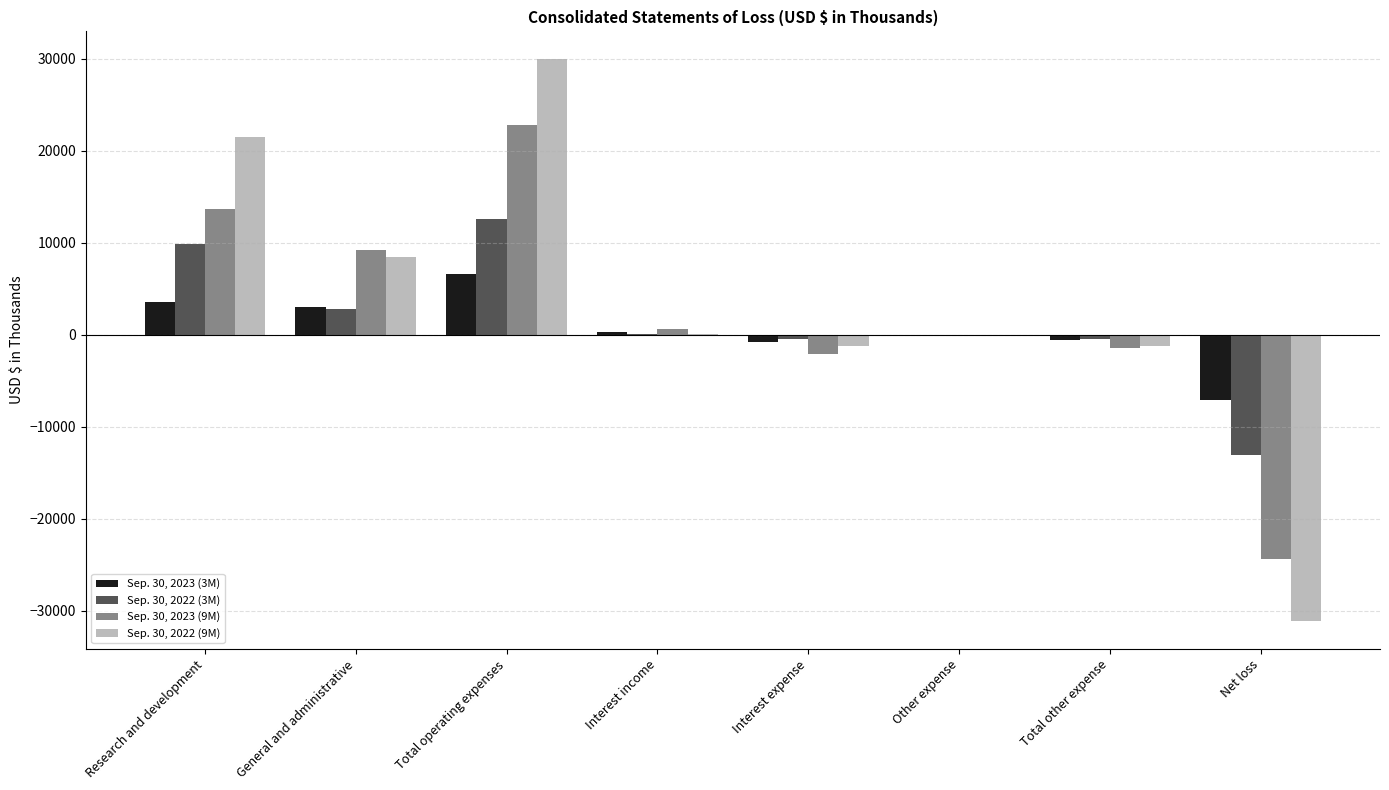

What is the total value across all series at General and administrative?

23399